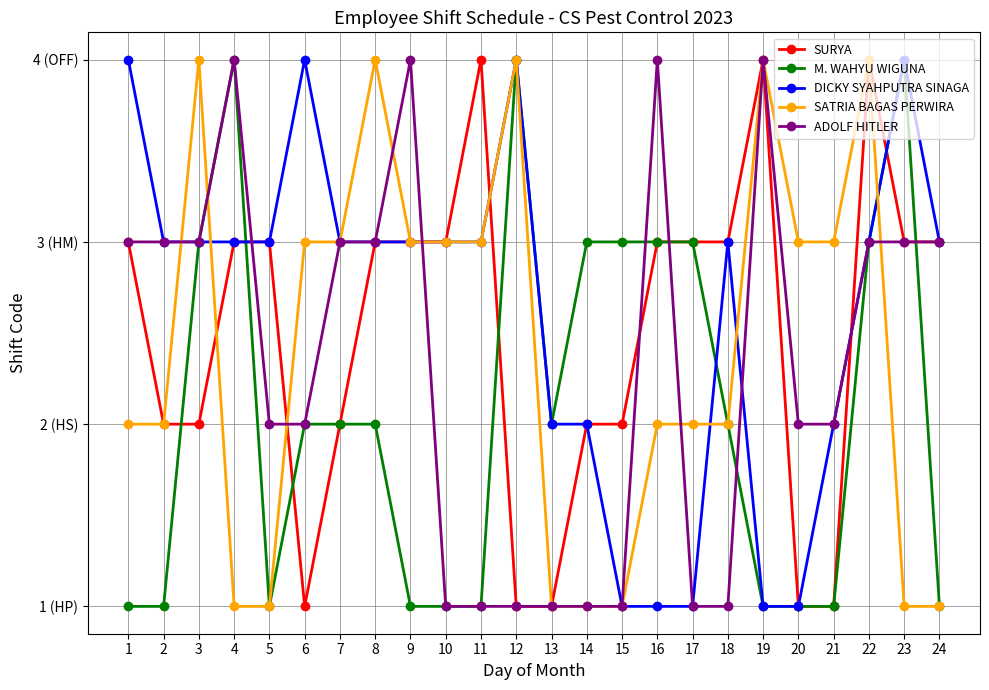

What is the difference between the maximum and second lowest values in the ADOLF HITLER series?

3